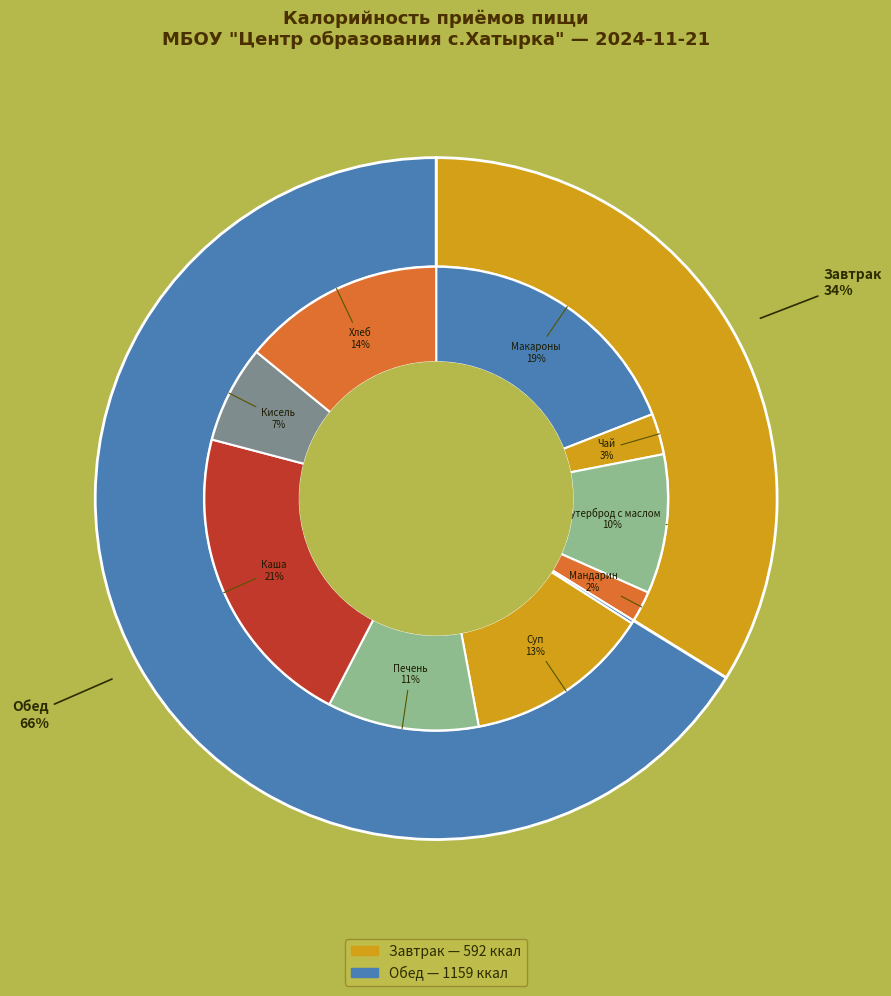

To the nearest percent, what percentage of the pie is Обед?

66%